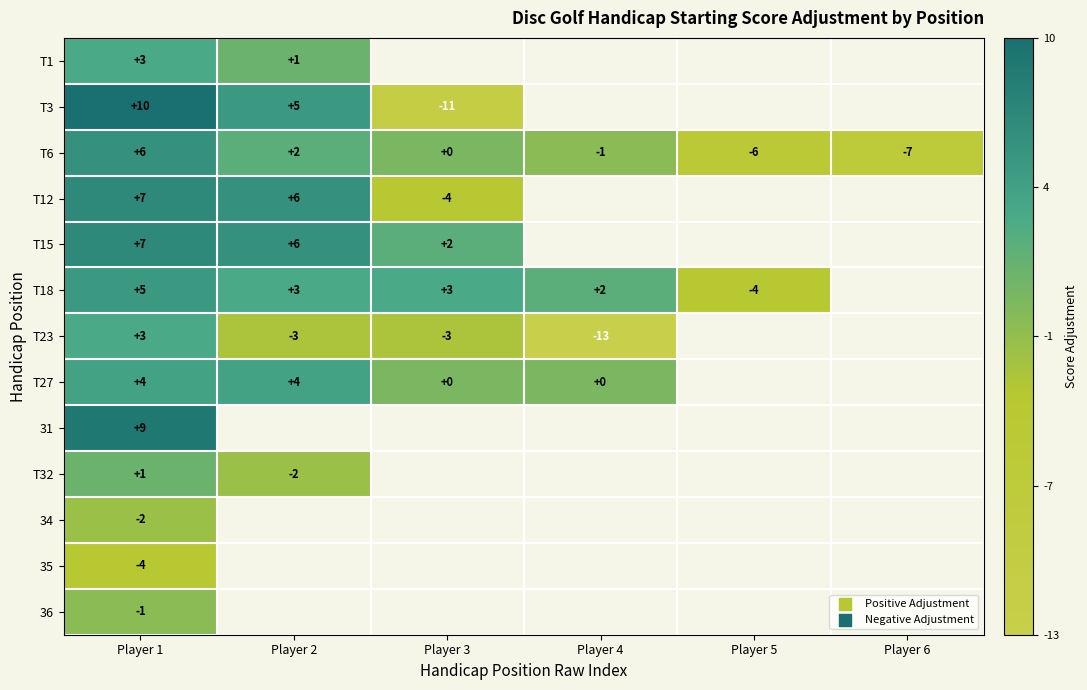

Is it true that T15 equals 10 at Player 1?

False